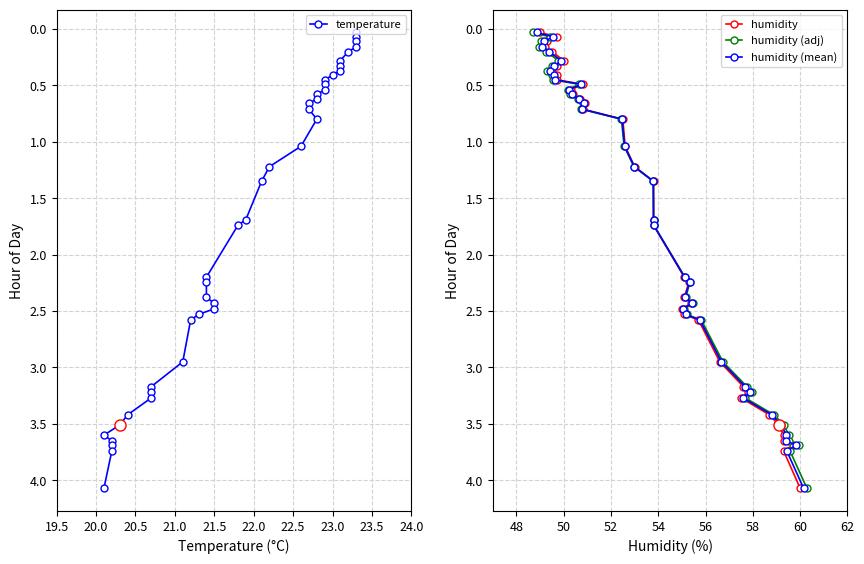

What is the maximum value for humidity (adj)?

4.1